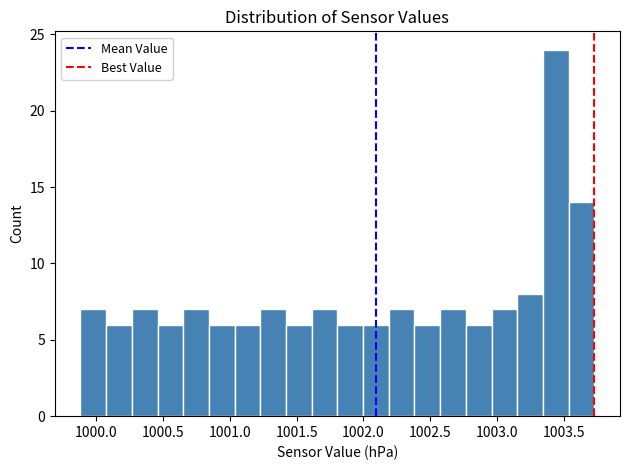

Around what value on the x-axis is the tallest bar? Give the approximate position of its centre, as read against the axis.

1003.45